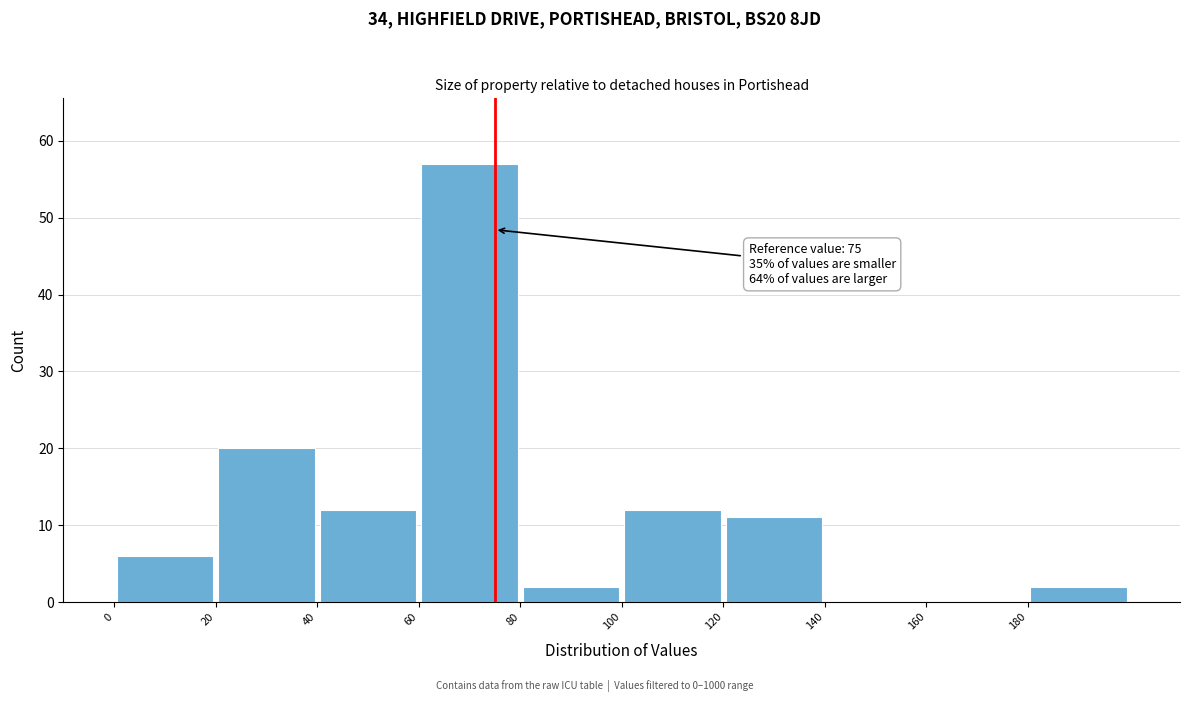

Which range on the x-axis has the tallest bar?

60 to 80